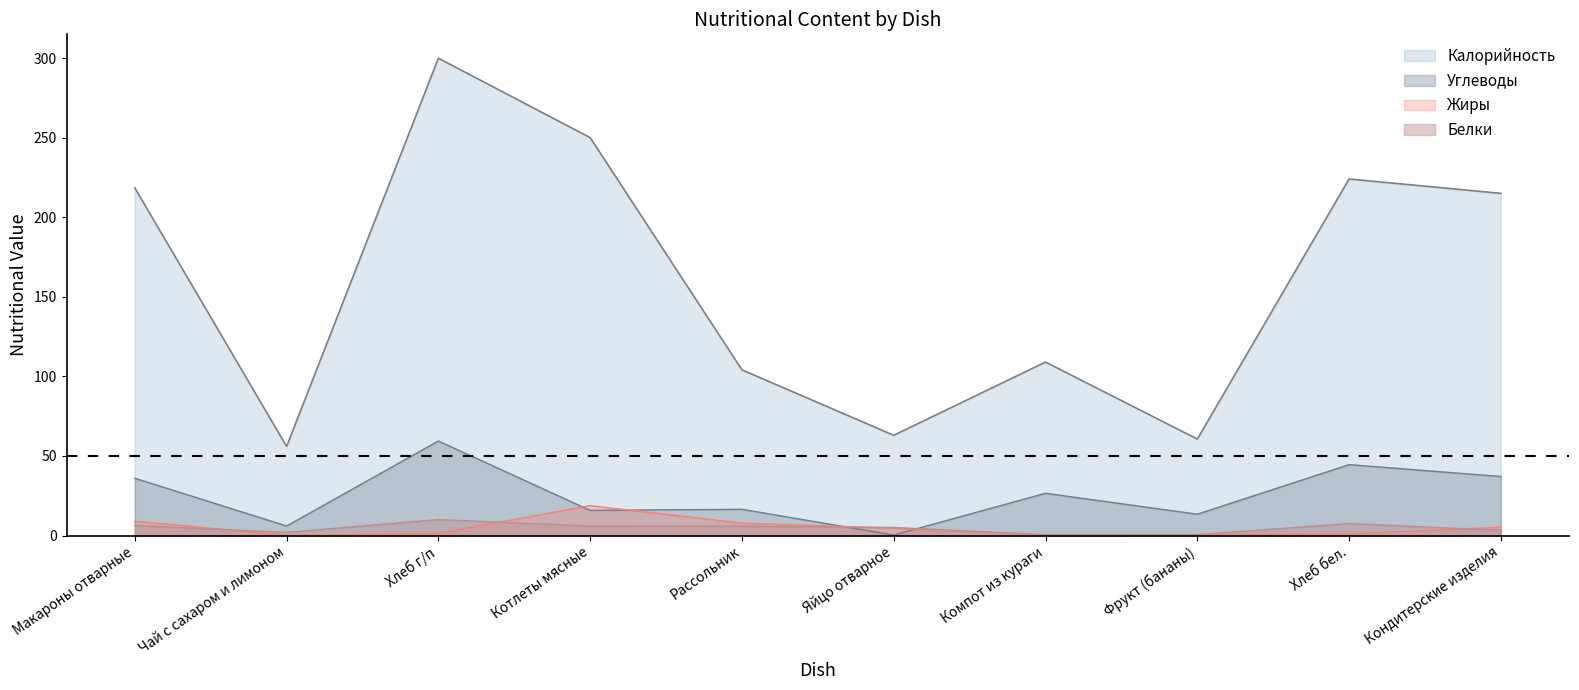

True or false: Жиры has more than 0 interior local peaks.

True